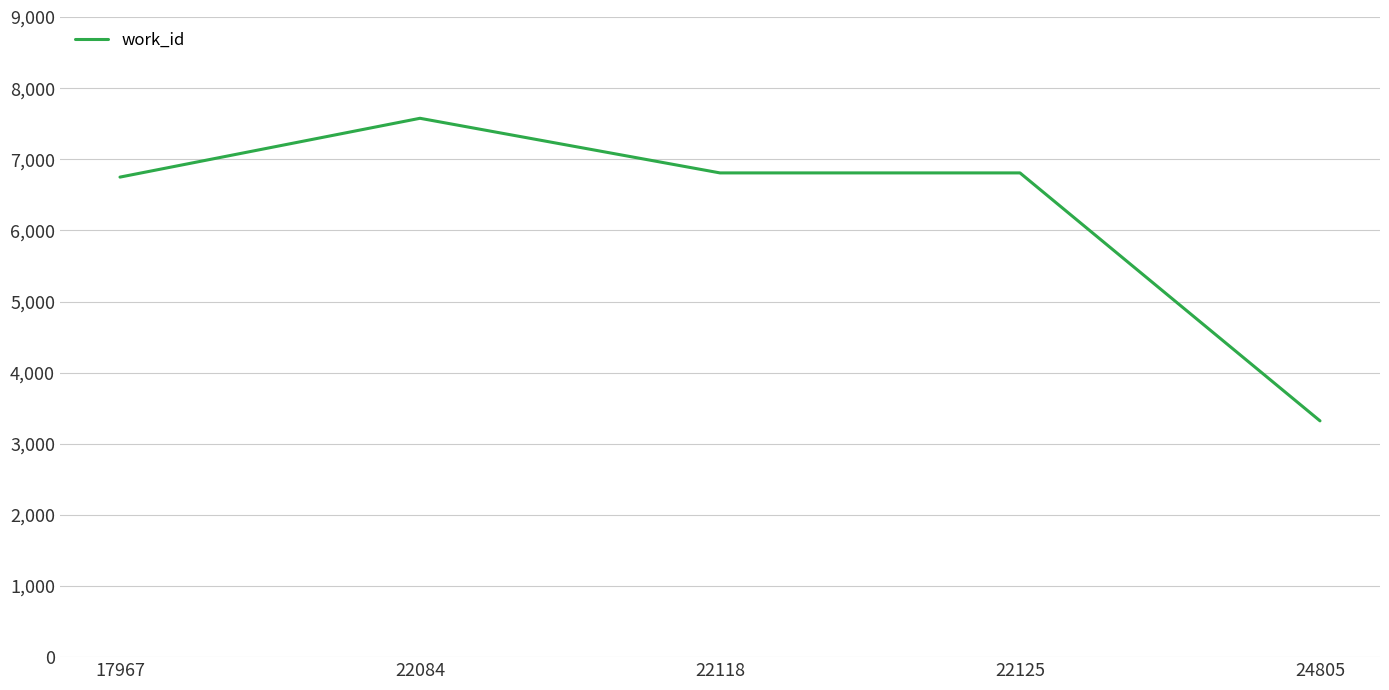

What is the ratio of the value at 17967 to the value at 22125?

1.0